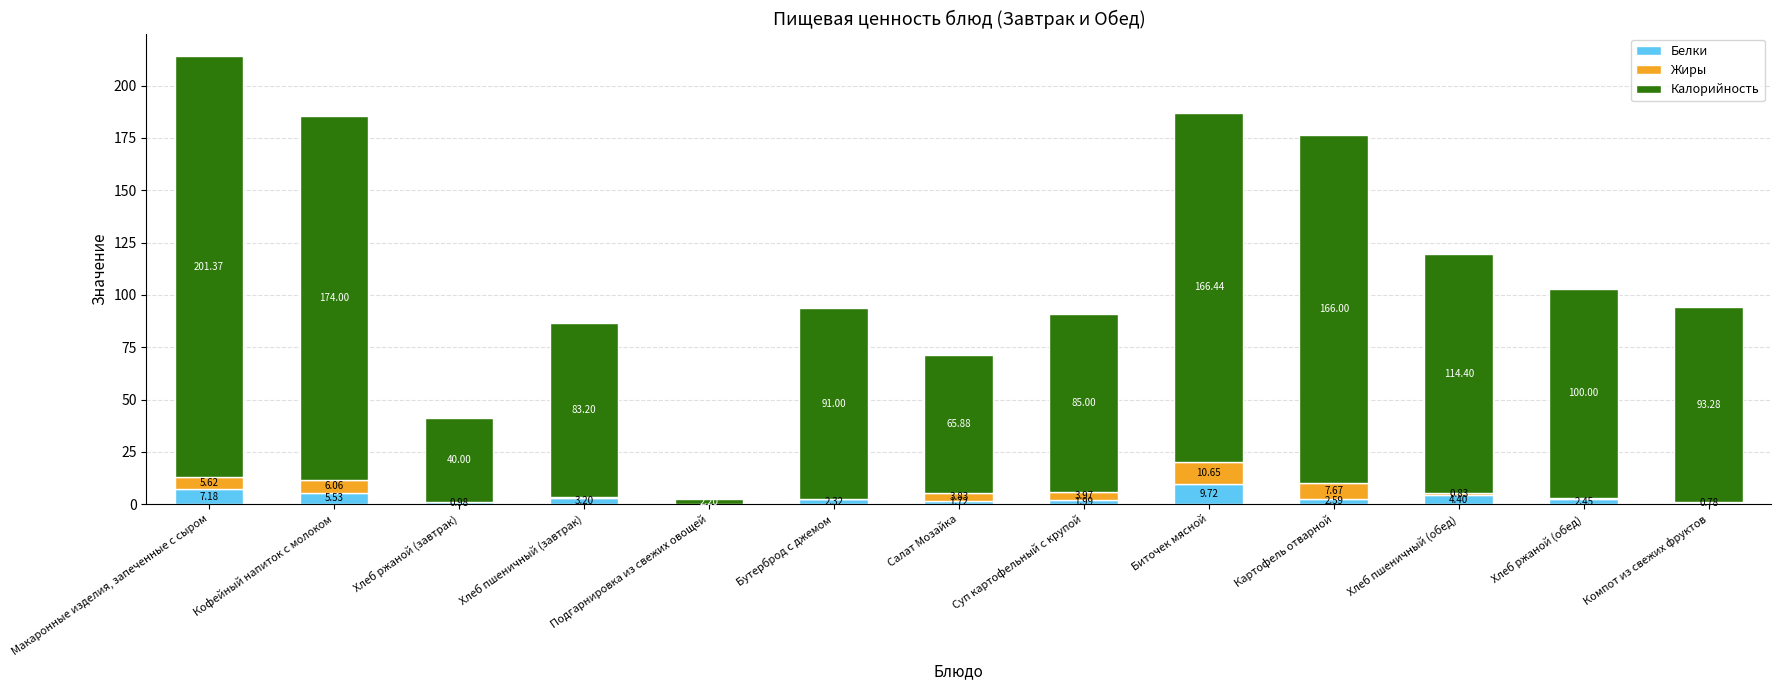

At which category is the sum across all series the highest?

Макаронные изделия, запеченные с сыром